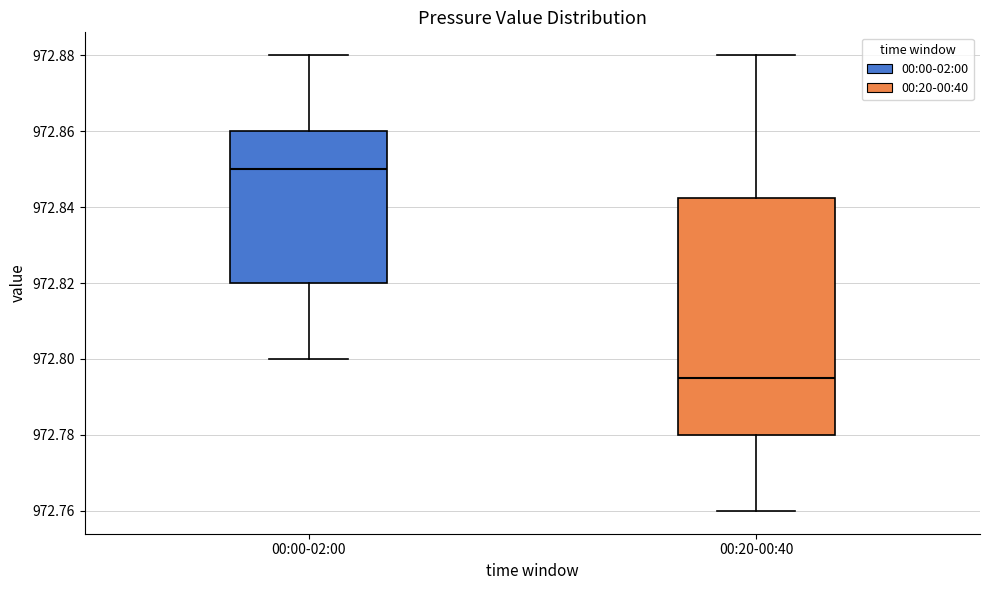

Where is the upper edge of the box for 00:20-00:40 on the y-axis? The values are not printed on the chart, so give them approximately, as read against the axis.

972.842